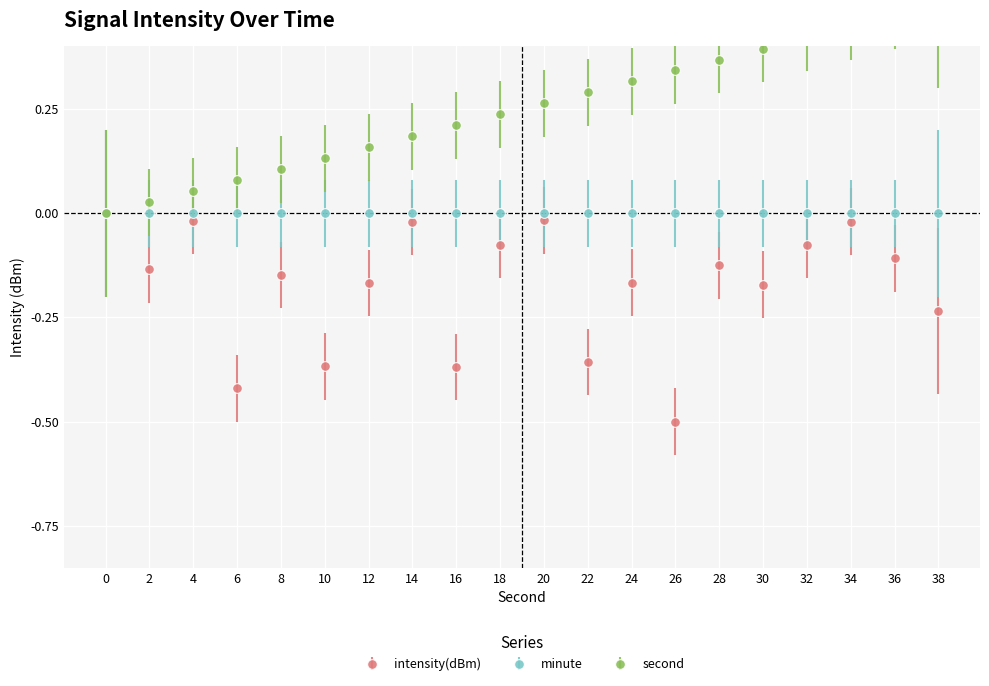

Which series has the largest total across all categories?

second